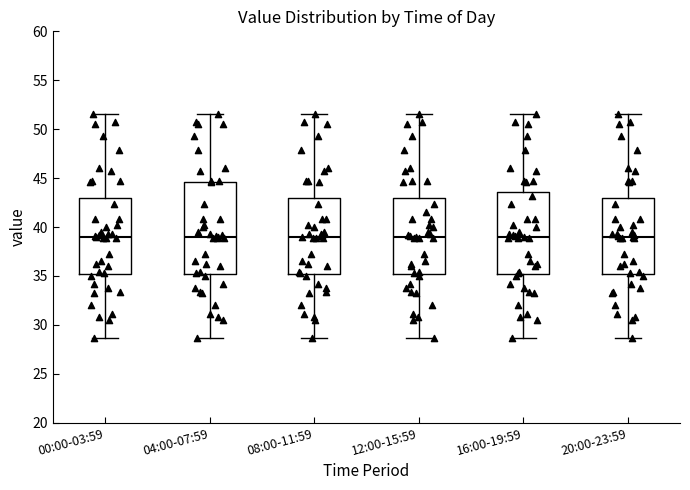

Reading left to right, read every box against the y-axis: the position of its median line, the range the box covers, and the ends of its whiskers. The values are not printed on the chart, so give them approximately, as read against the axis.

00:00-03:59: median 39.0, box 35.0 to 43.0, whiskers 28.5 to 51.5
04:00-07:59: median 39.0, box 35.0 to 44.5, whiskers 28.5 to 51.5
08:00-11:59: median 39.0, box 35.0 to 43.0, whiskers 28.5 to 51.5
12:00-15:59: median 39.0, box 35.0 to 43.0, whiskers 28.5 to 51.5
16:00-19:59: median 39.0, box 35.0 to 43.5, whiskers 28.5 to 51.5
20:00-23:59: median 39.0, box 35.0 to 43.0, whiskers 28.5 to 51.5